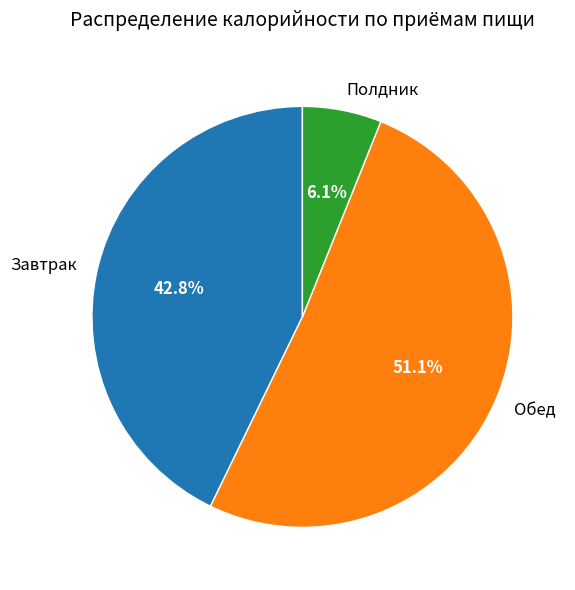

Between Завтрак and Полдник, which is larger?

Завтрак